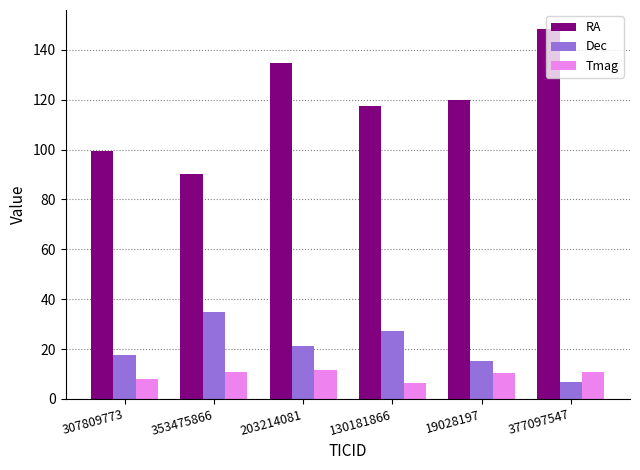

What position from the right is 19028197?

2